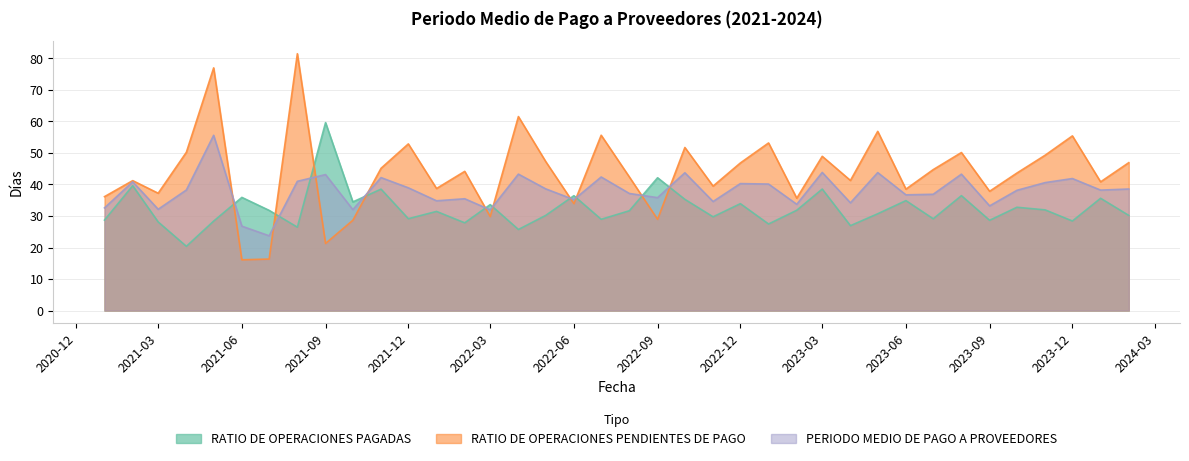

What is the highest value of the RATIO DE OPERACIONES PAGADAS series?

59.6